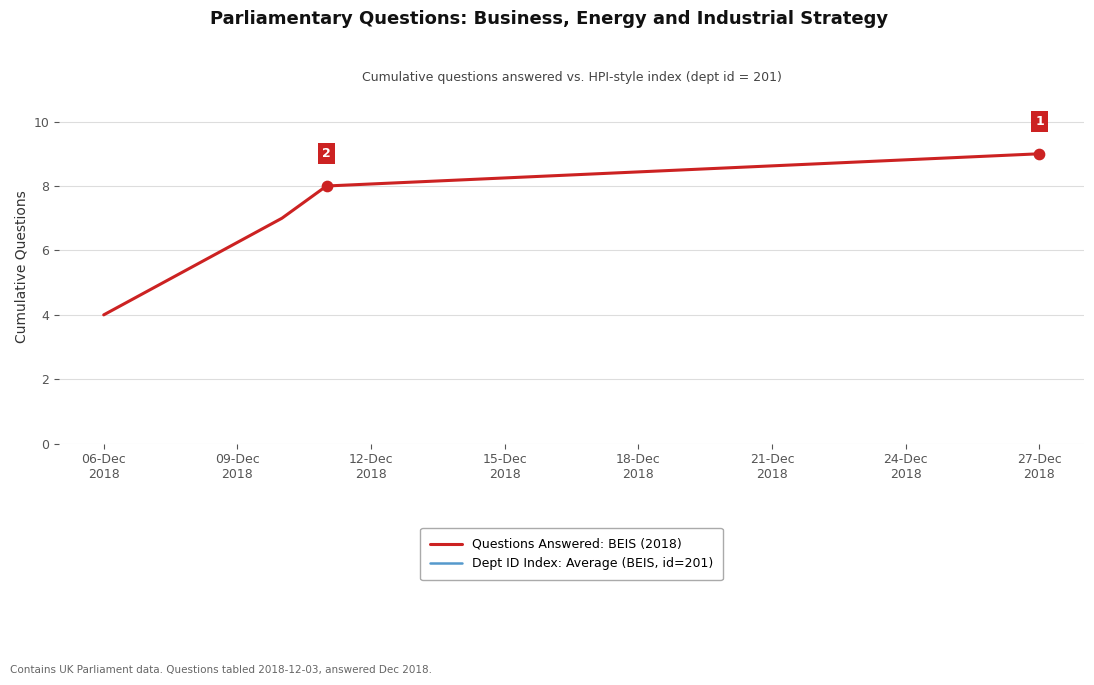

Which series contains the highest Y value?

Dept ID Index: Average (BEIS, id=201)